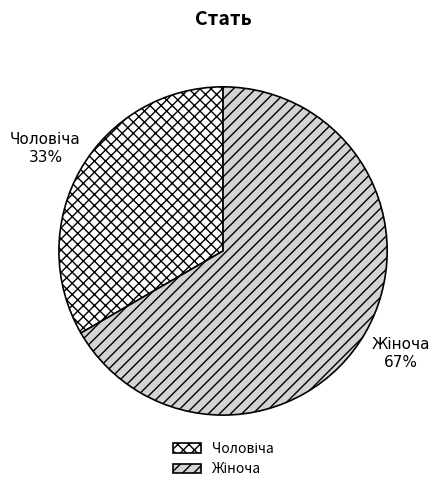

Is there a majority slice in this chart?

Yes